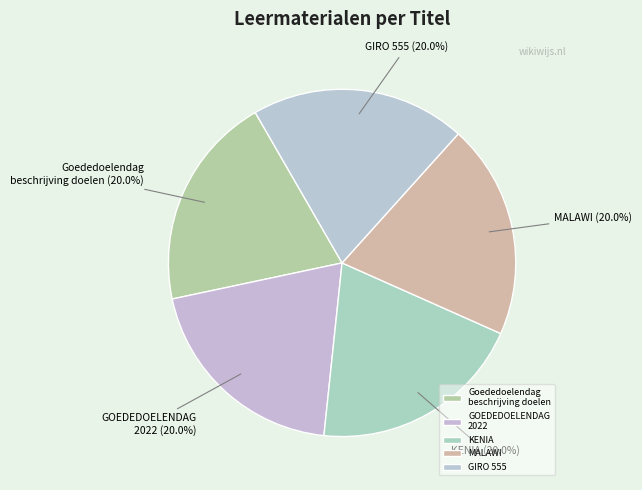

Is there a majority slice in this chart?

No